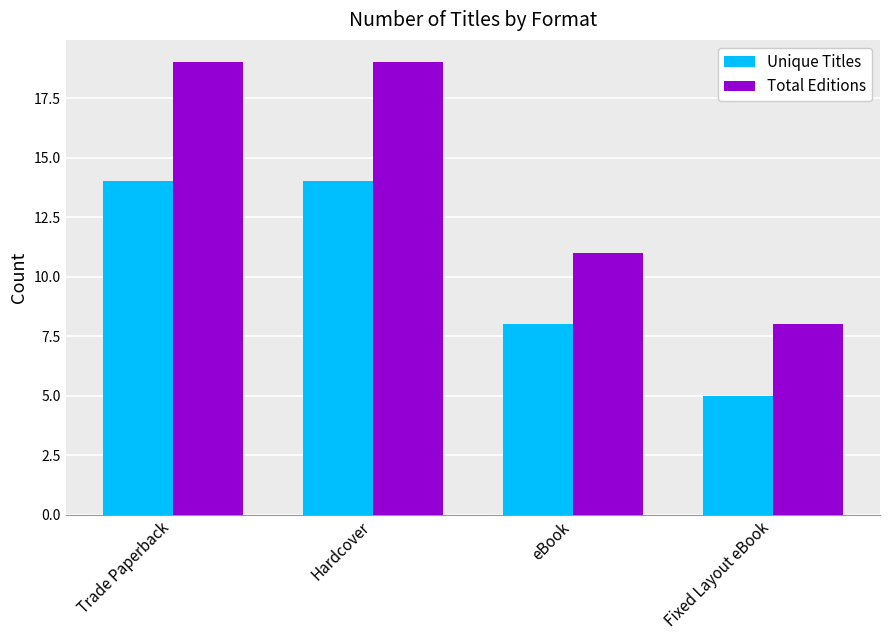

Does the chart contain stacked bars?

No